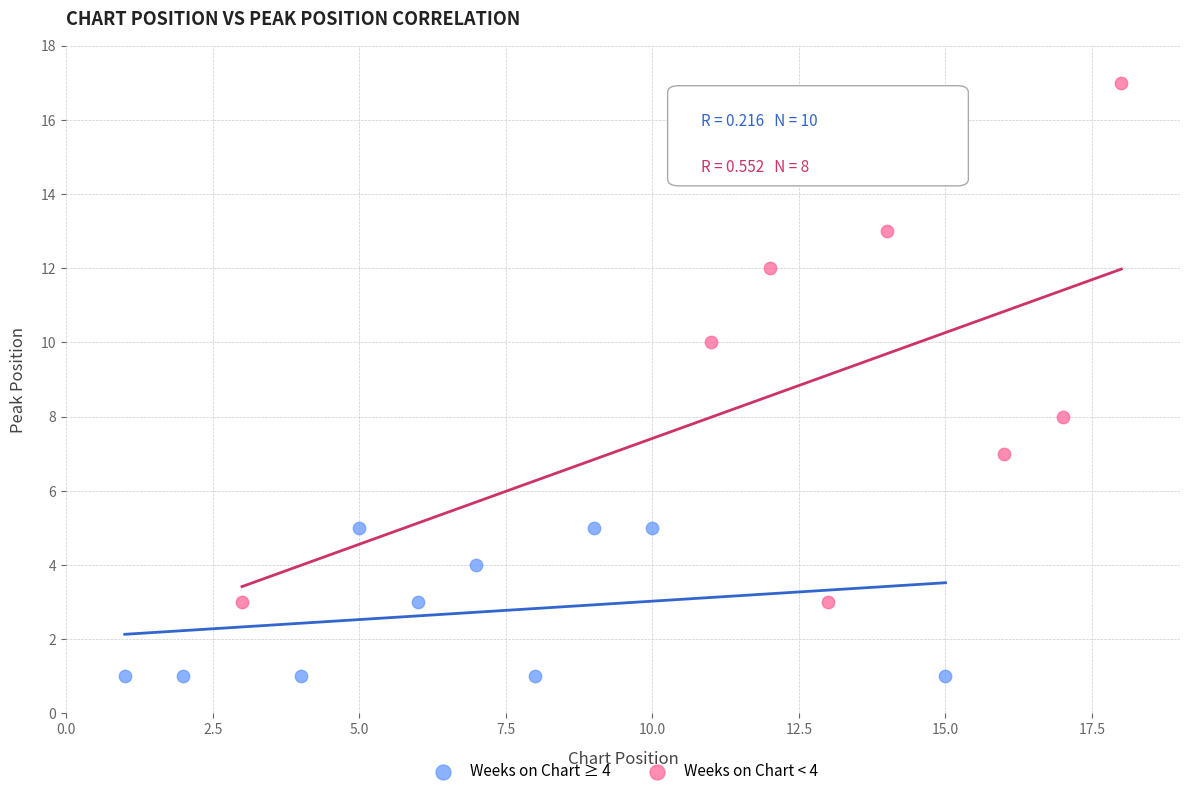

Which series has the largest Y range (max minus min)?

Weeks on Chart < 4